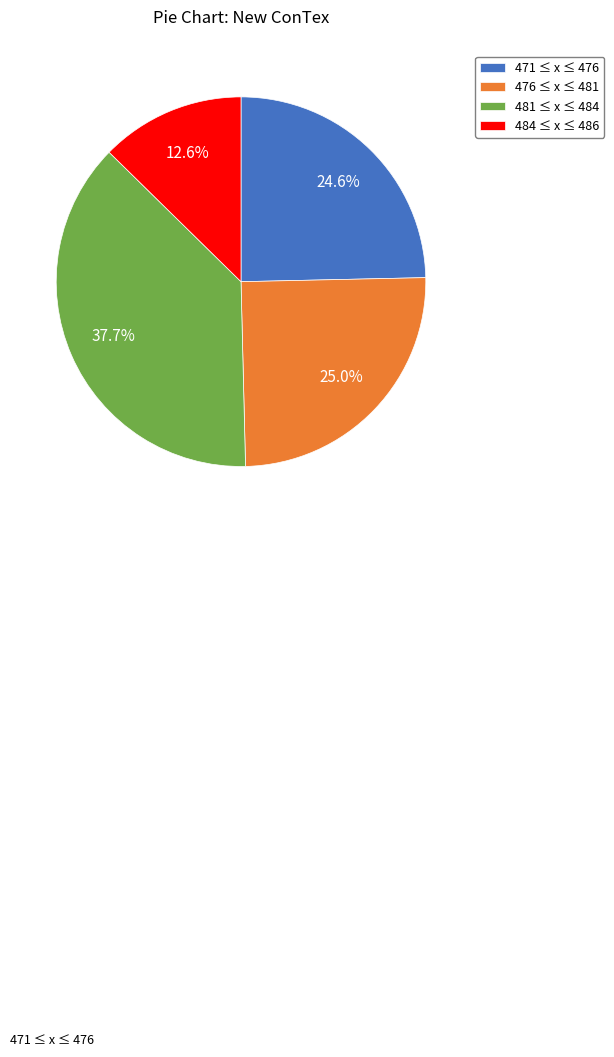

What portion of the pie excludes 481 ≤ x ≤ 484?

62.3%